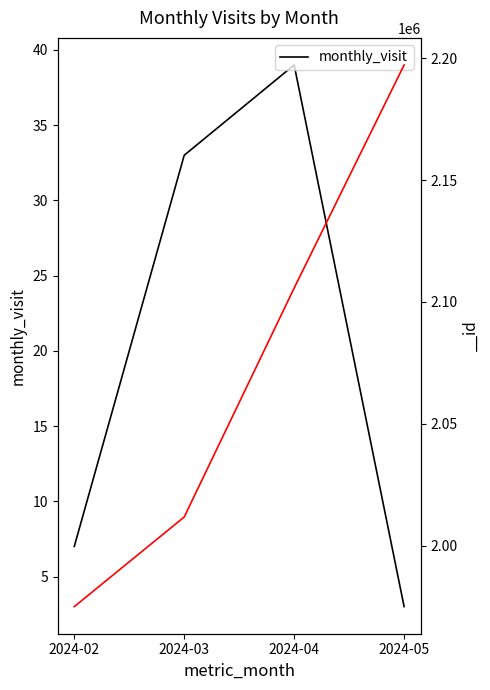

What is the sum of the values at 2024-04 and 2024-02?

46